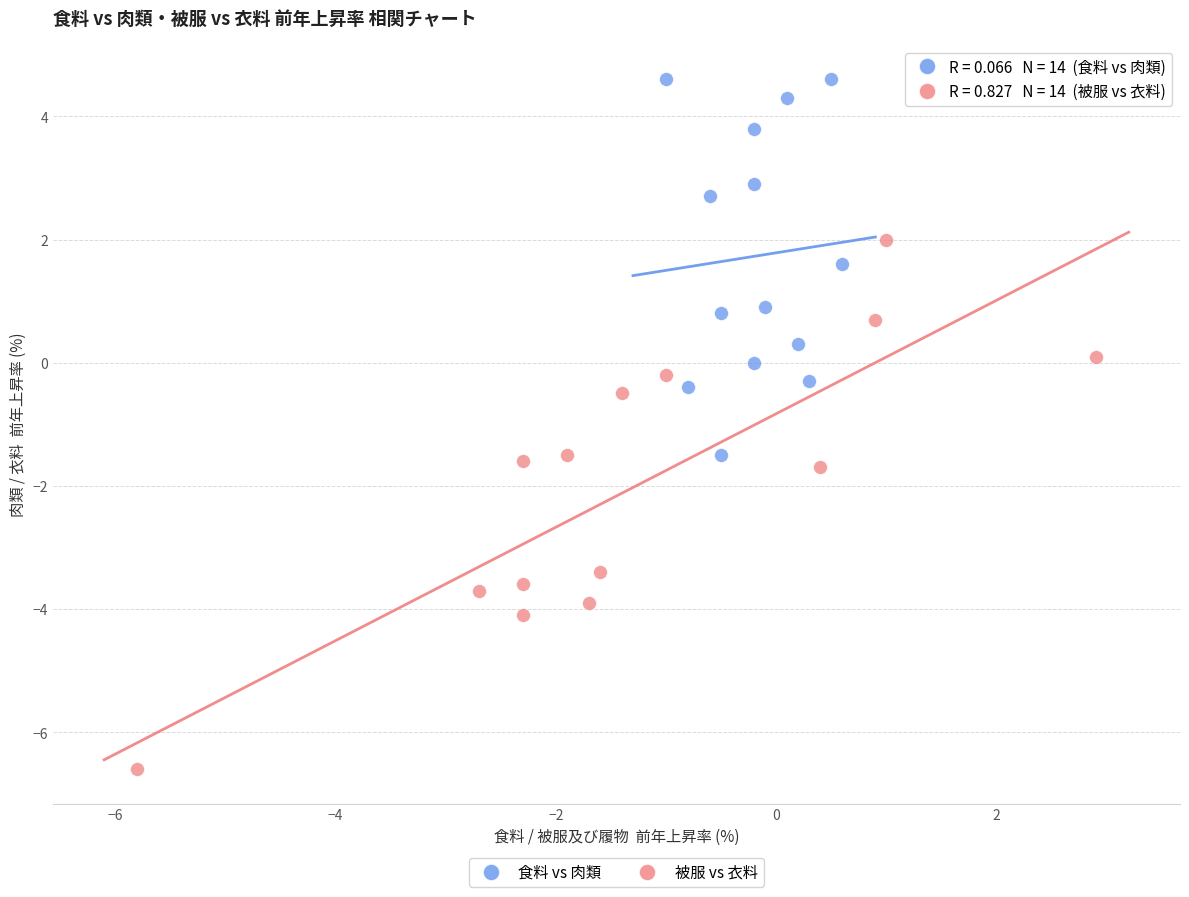

Which series has the widest spread of Y values?

被服 vs 衣料